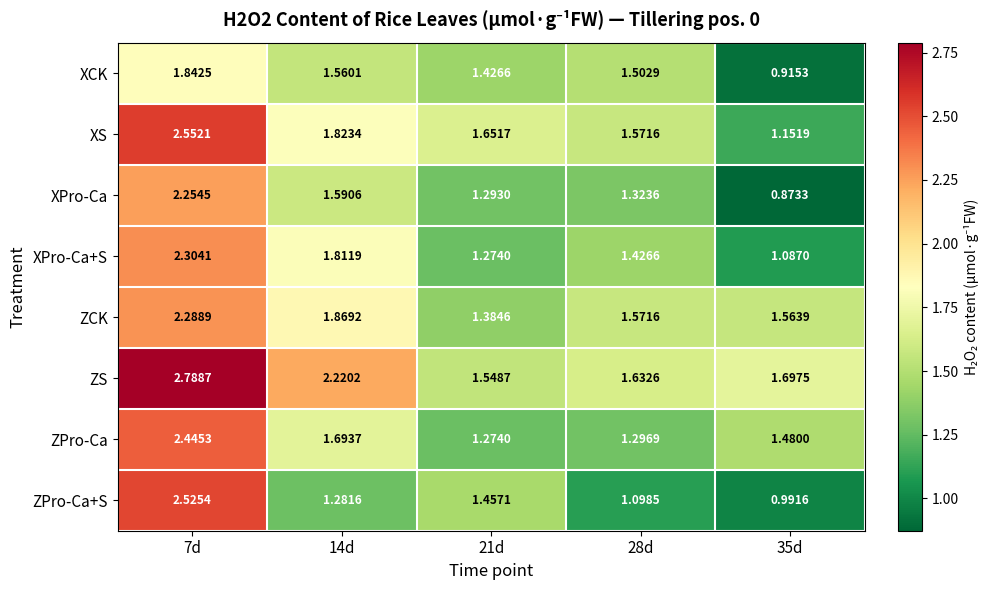

Which series has the widest spread of values?

ZPro-Ca+S